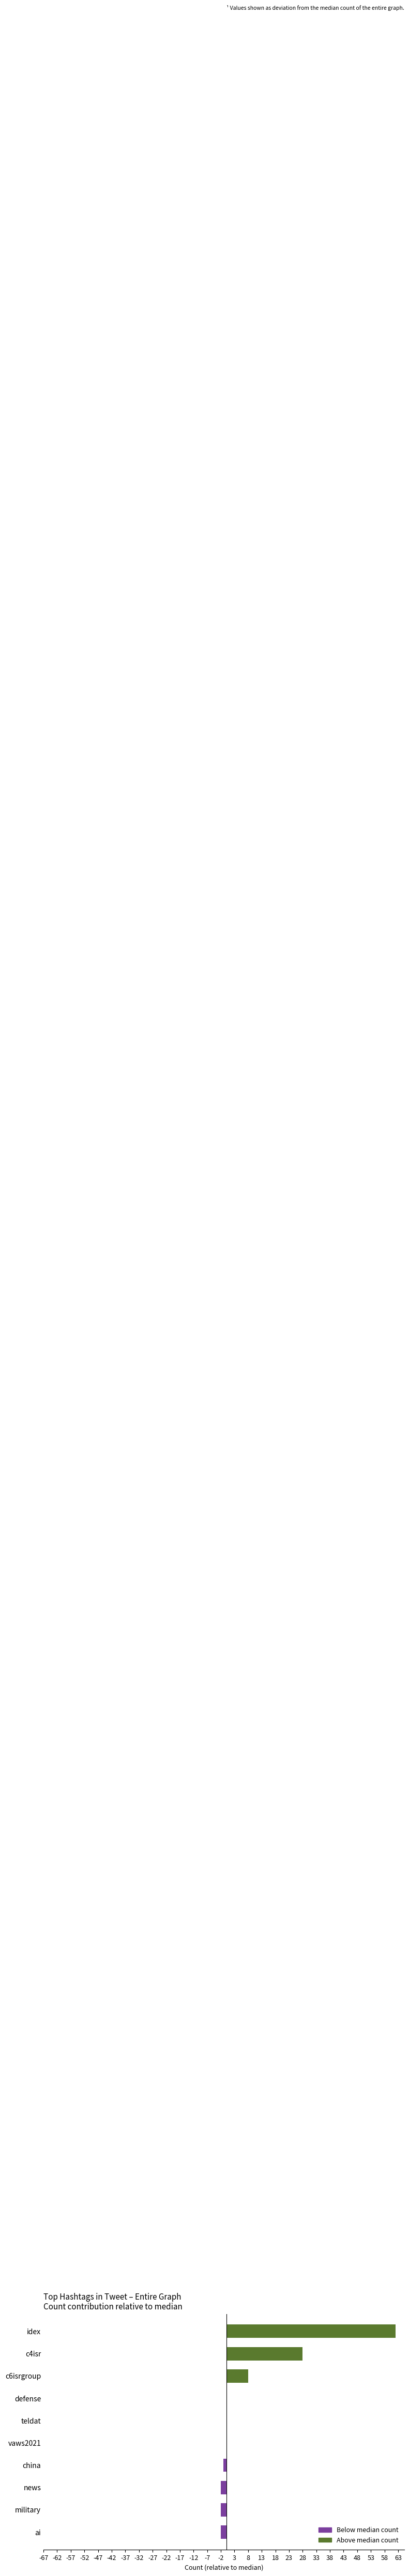

The chart shows a value of 31 at idex. True or false?

False